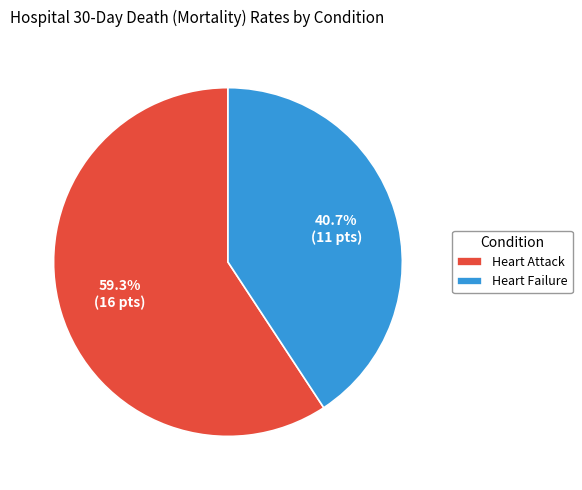

Which category has the smallest portion of the pie?

Heart Failure